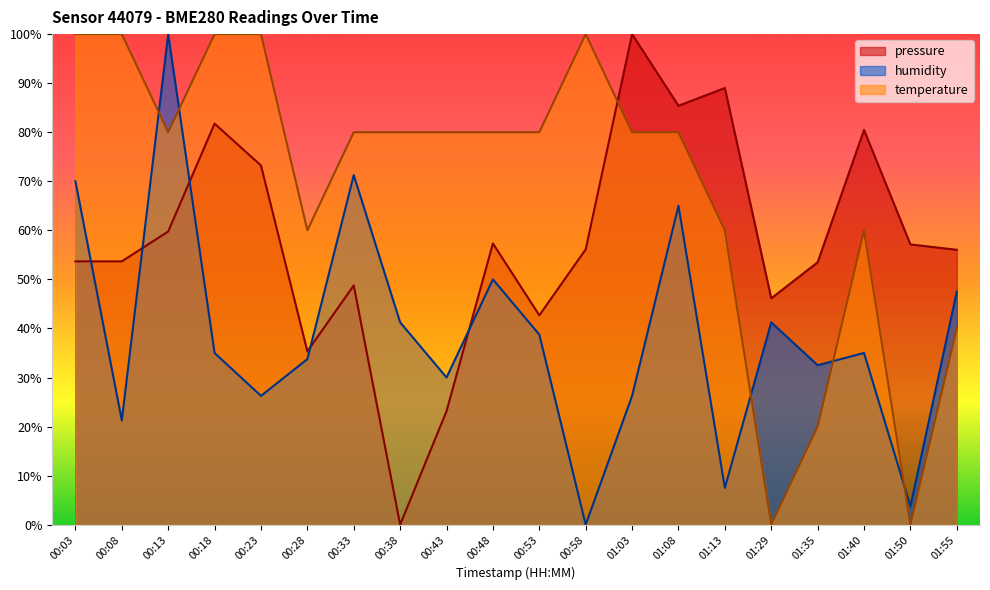

What is the sum of the temperature values at 00:33 and 00:18?

180.0